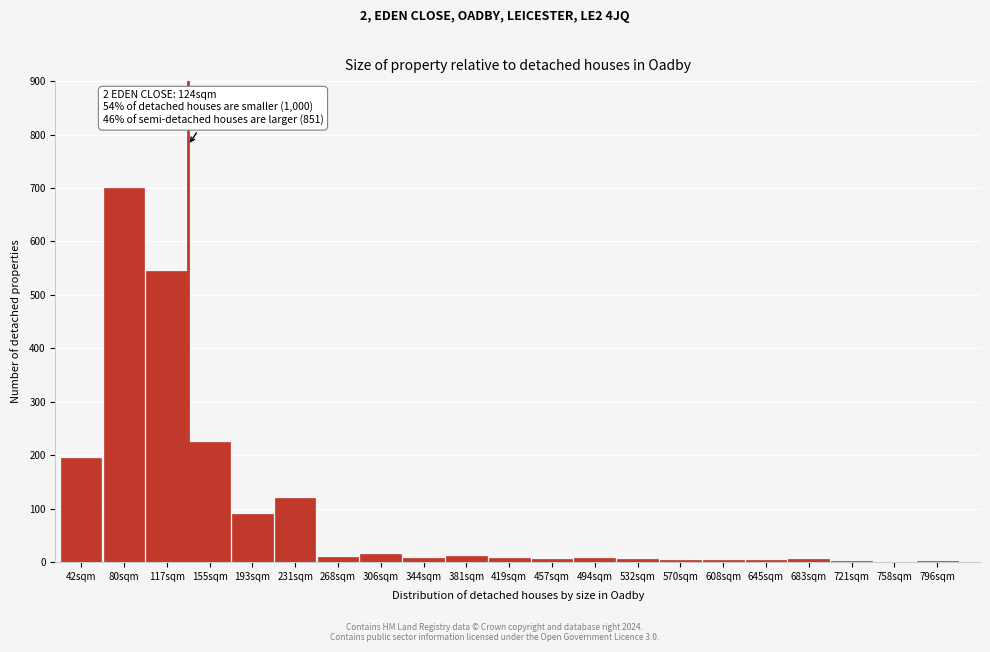

Where is the data nearest to the value 350?

155sqm